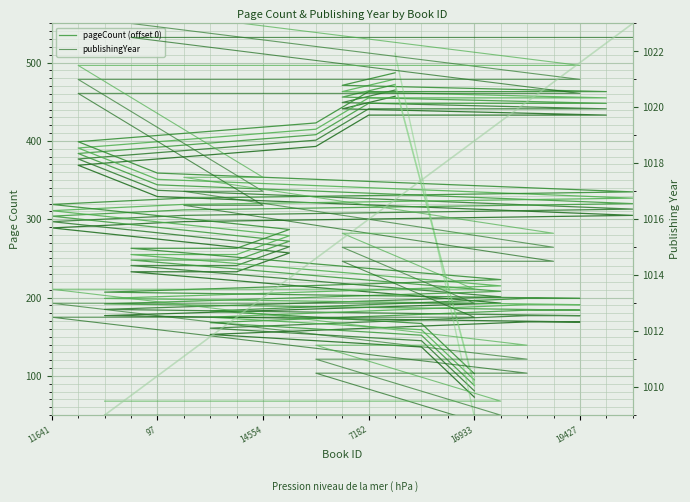

Which series has the largest total across all categories?

publishingYear